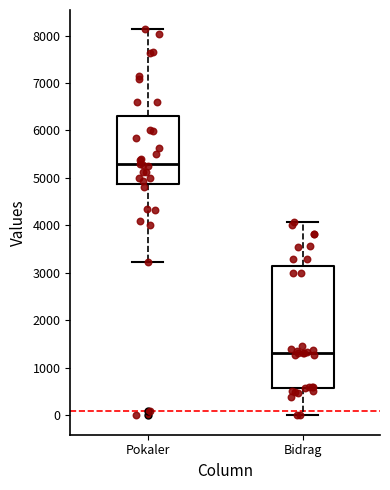

Comparing the boxes themselves (not the whiskers), which one is the tallest?

Bidrag